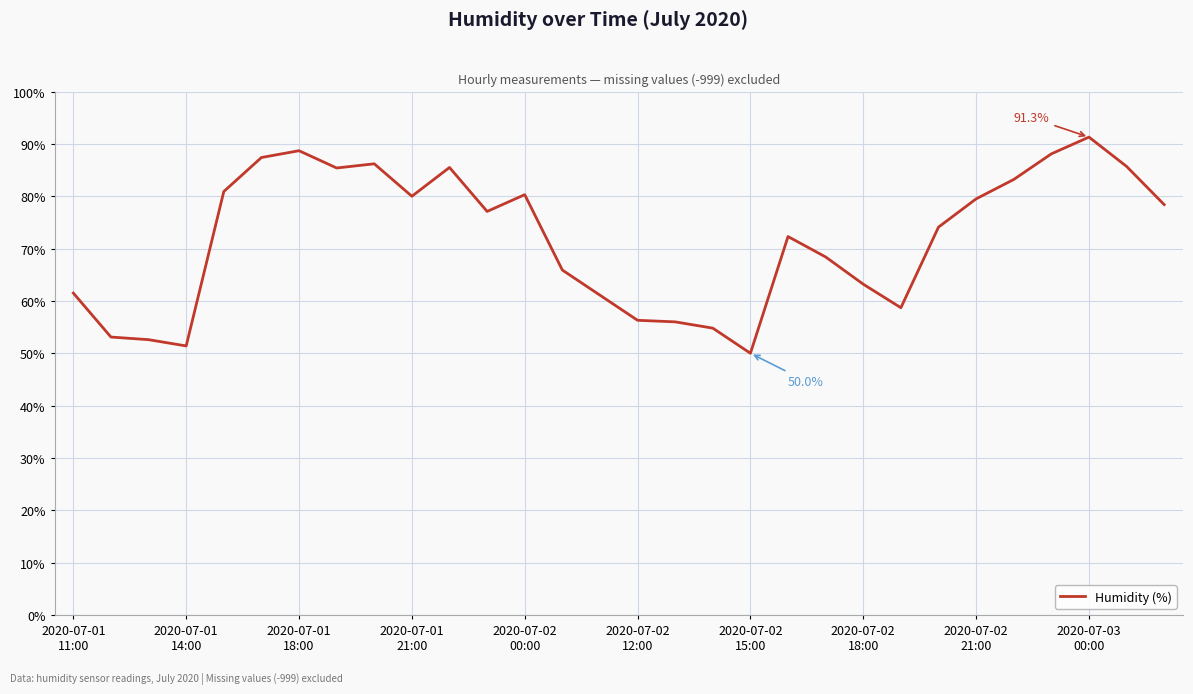

What is the minimum value shown in the chart?

50.0